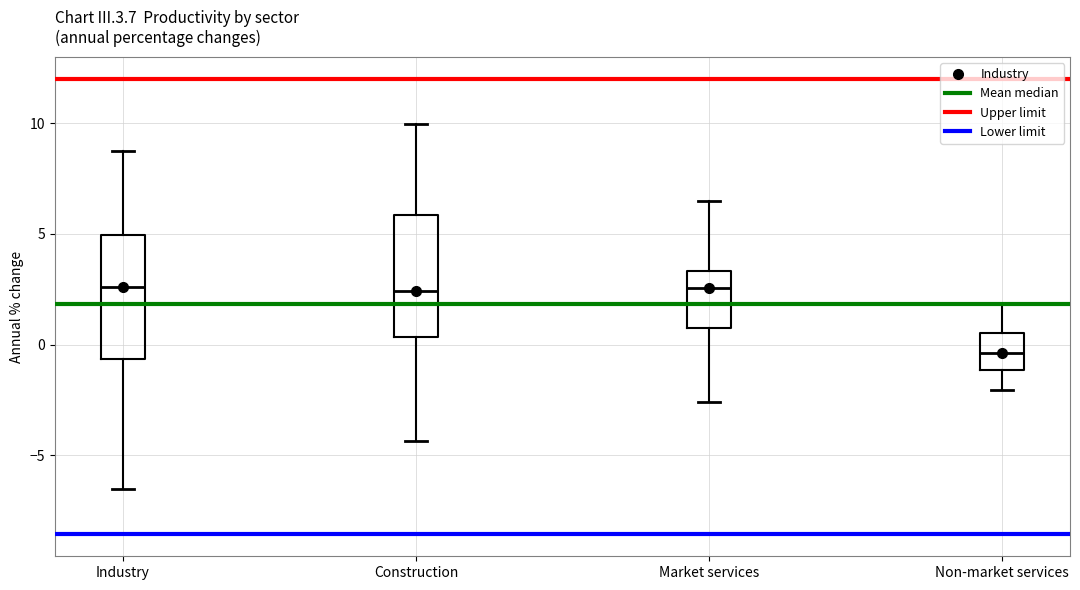

Where does the lower whisker of the box for Construction end on the y-axis? The values are not printed on the chart, so give them approximately, as read against the axis.

-4.5